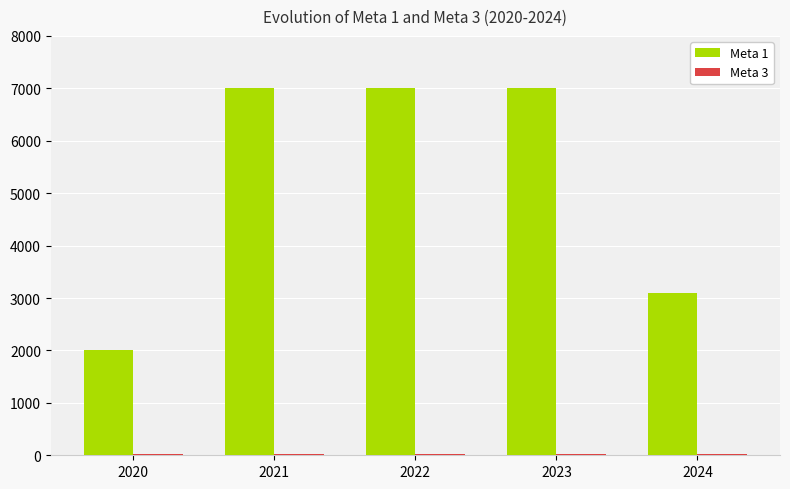

Is it true that Meta 1 equals 7000 at 2023?

True